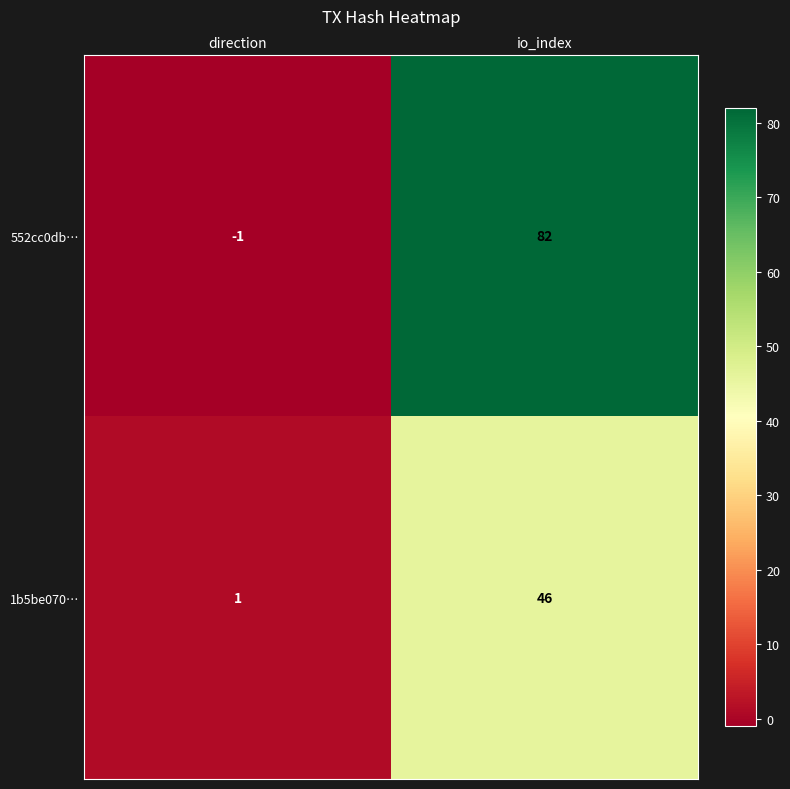

Reading left to right, transcribe all the data shown in this chart.

552cc0db…: -1	82
1b5be070…: 1	46